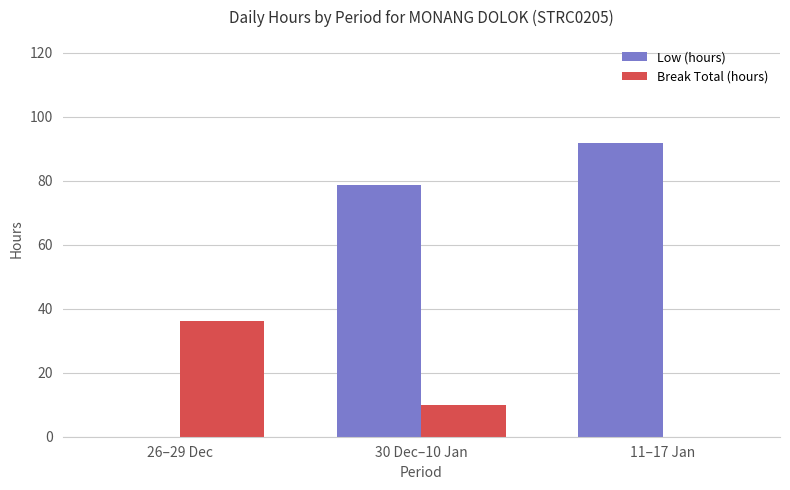

The Low (hours) series shows 31.2 at 11–17 Jan. True or false?

False